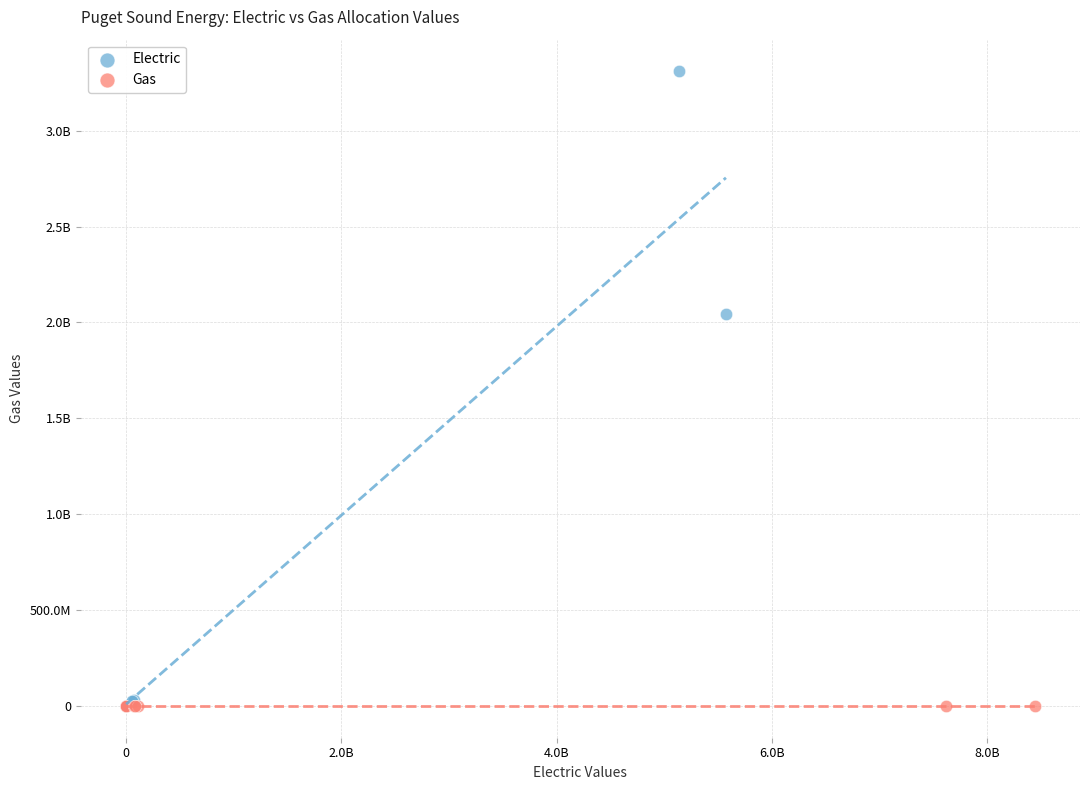

What are all the series names shown in the legend?

Electric, Gas